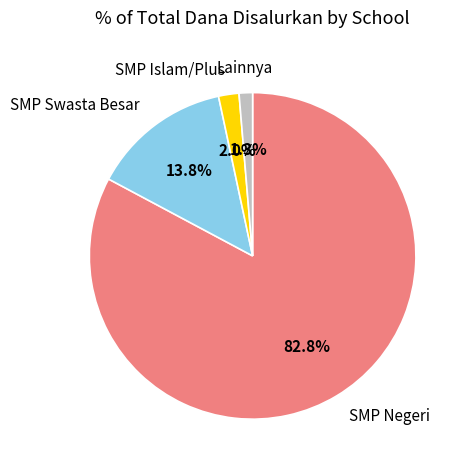

Is there any slice that represents more than half of the pie?

Yes